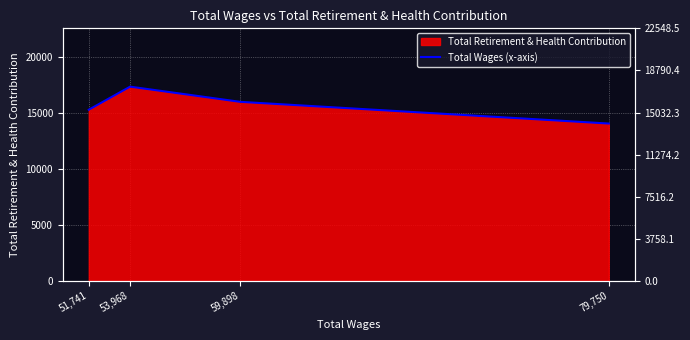

List the labels in order of value, smallest first.

79,750, 51,741, 59,898, 53,968